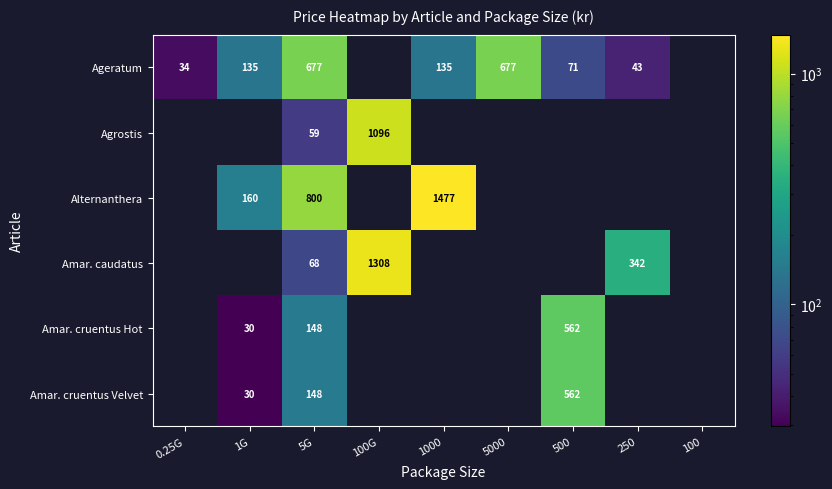

Is the value of Amar. cruentus Hot at 5G greater than the value of Ageratum at 1G?

Yes